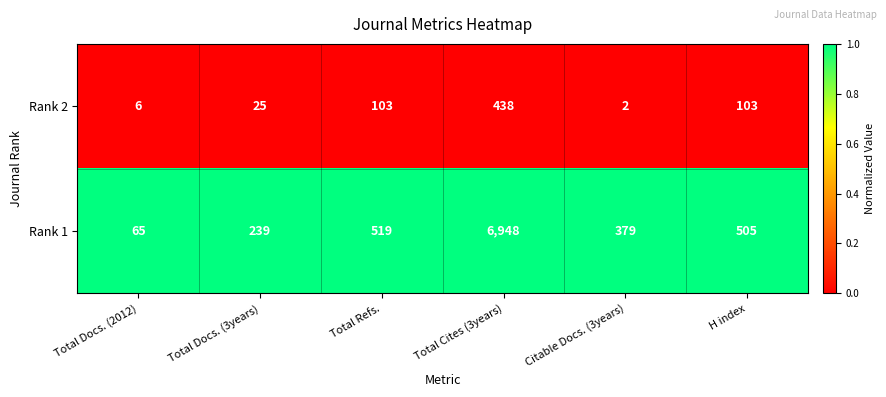

What is the approximate value of Rank 1 at H index, to the nearest 100?

500